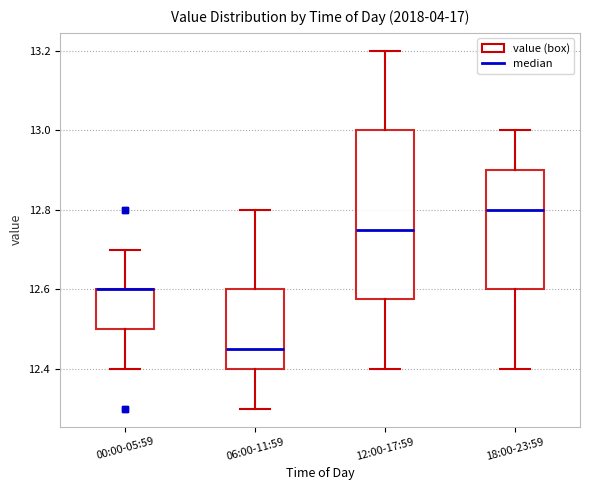

Reading left to right, transcribe this box plot: for each box, give where its median line is, the range the box spans, and where its two whiskers end, as read against the y-axis. The values are not printed on the chart, so give them approximately, as read against the axis.

00:00-05:59: median 12.60 (drawn on the box's upper edge), box 12.50 to 12.60, whiskers 12.40 to 12.70
06:00-11:59: median 12.46, box 12.40 to 12.60, whiskers 12.30 to 12.80
12:00-17:59: median 12.76, box 12.58 to 13.00, whiskers 12.40 to 13.20
18:00-23:59: median 12.80, box 12.60 to 12.90, whiskers 12.40 to 13.00